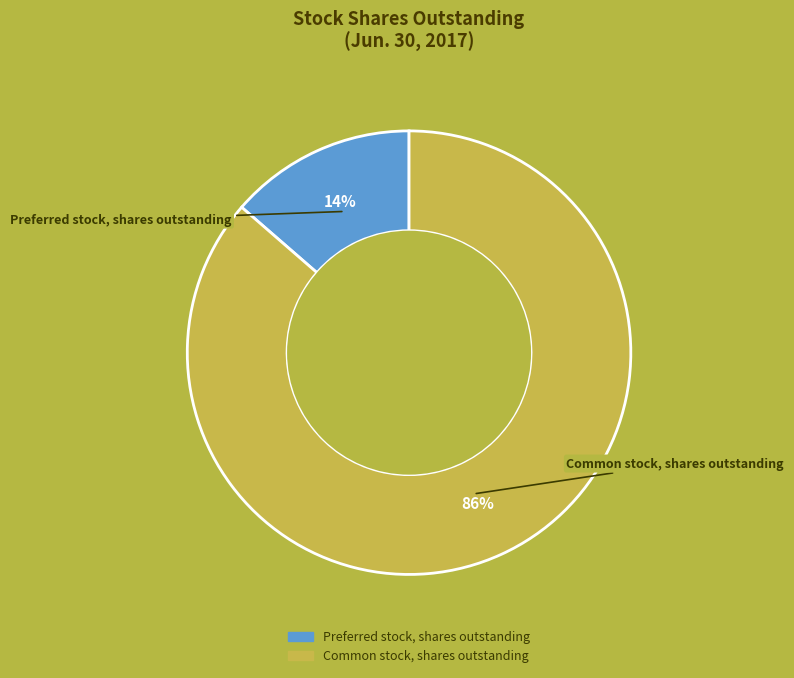

Is it true that Common stock, shares outstanding is 75% of the pie?

False